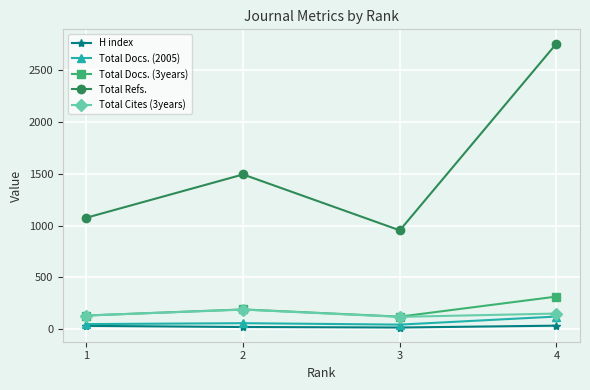

At how many categories does at least one series exceed 490?

4